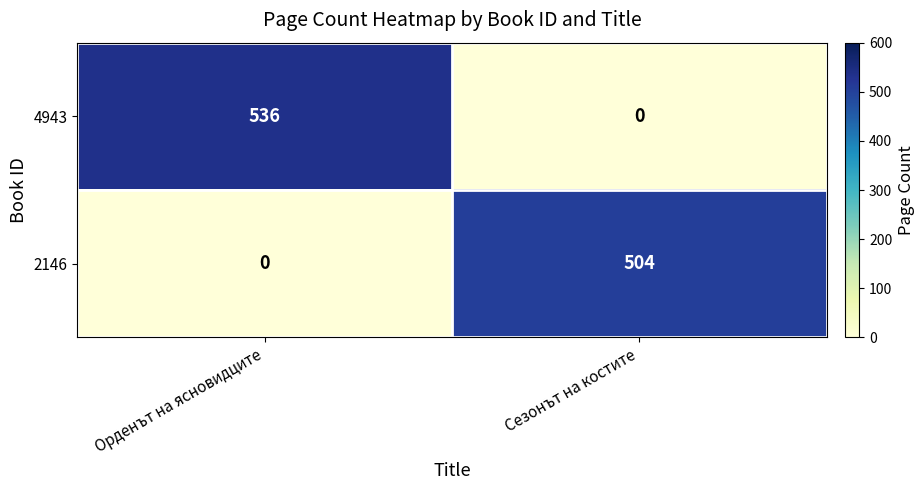

Which series has the largest range (max minus min)?

4943